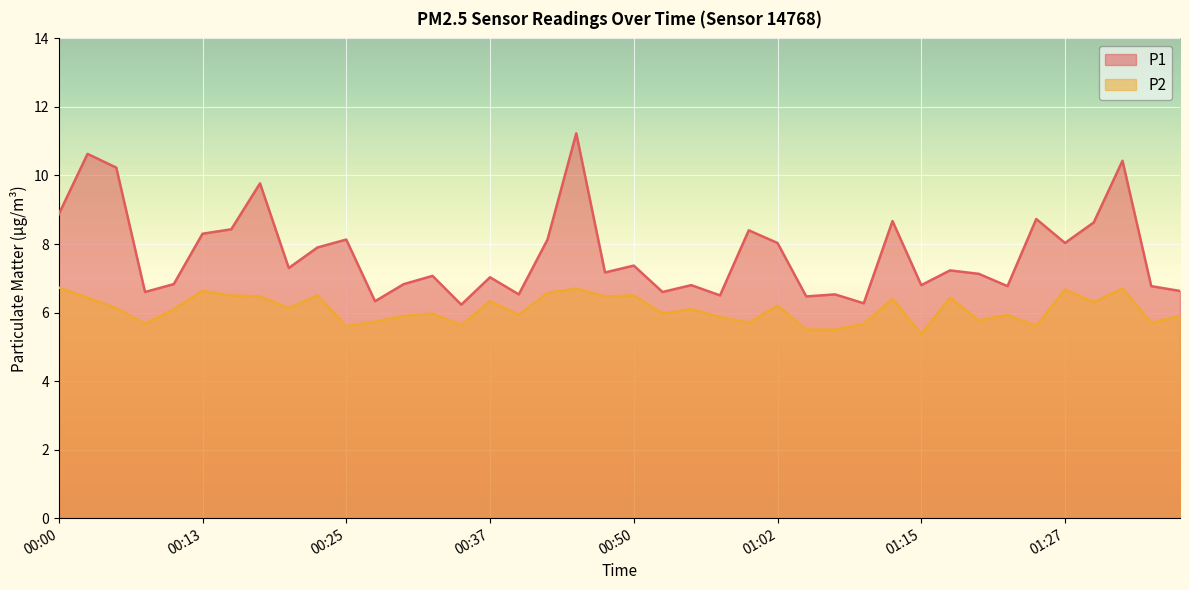

What is the difference between the P2 values at 00:13 and 01:37?

0.7